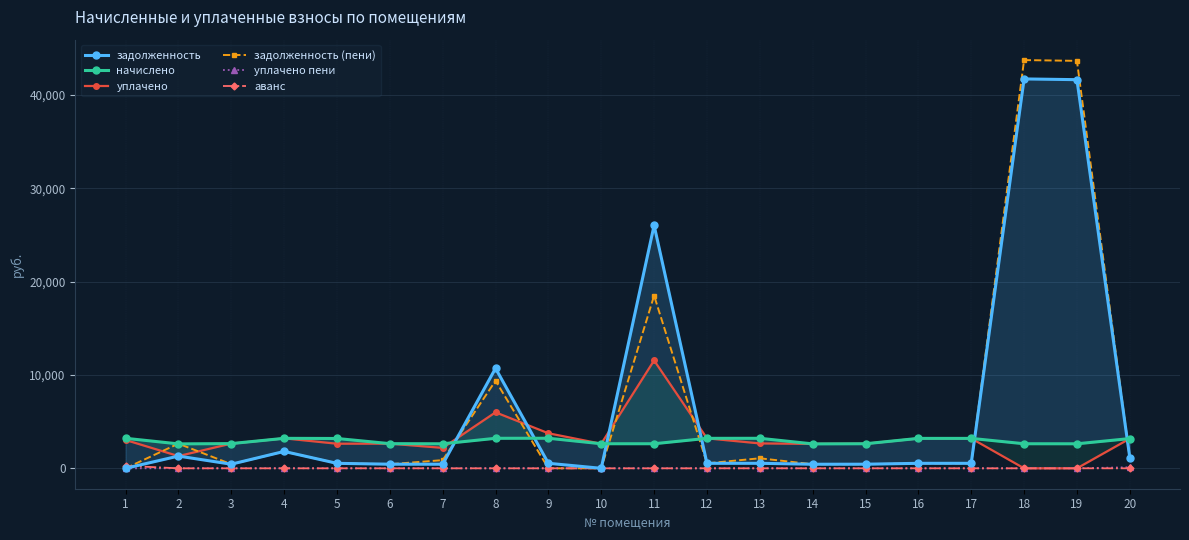

What is the highest value of the задолженность series?

41727.9